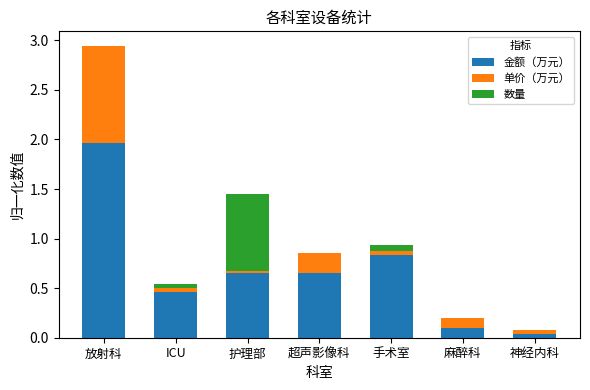

Count the number of data series in this chart.

3